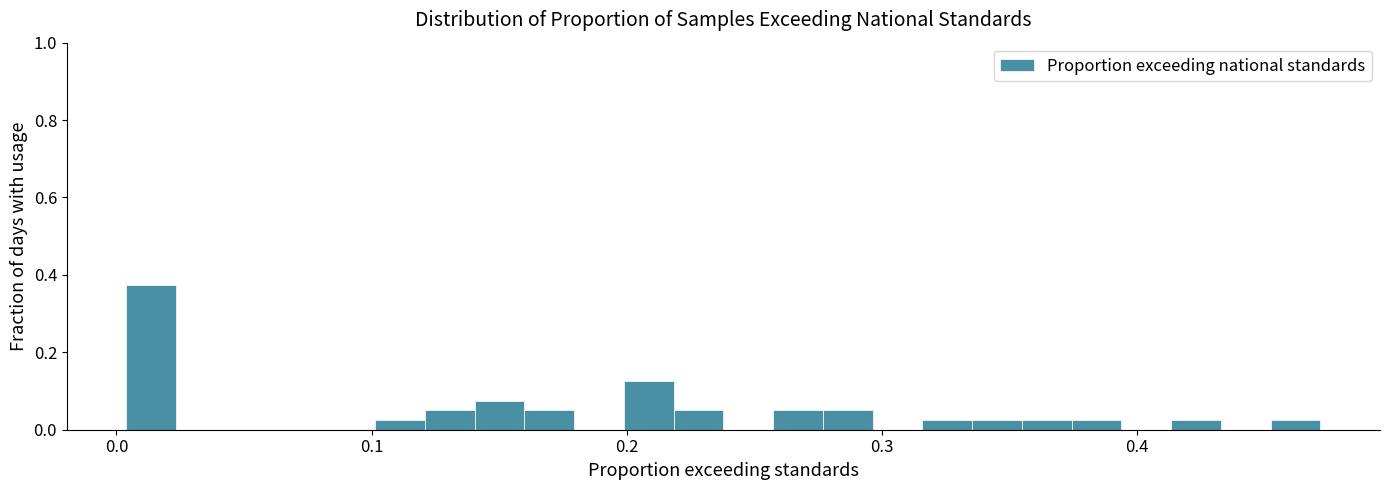

Read against the x-axis, roughly where is the centre of the tallest bar?

0.01